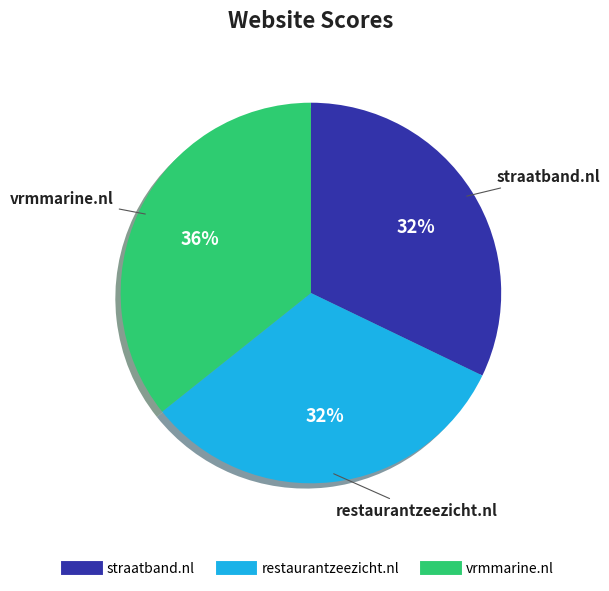

To the nearest percent, what is the average slice percentage?

33%